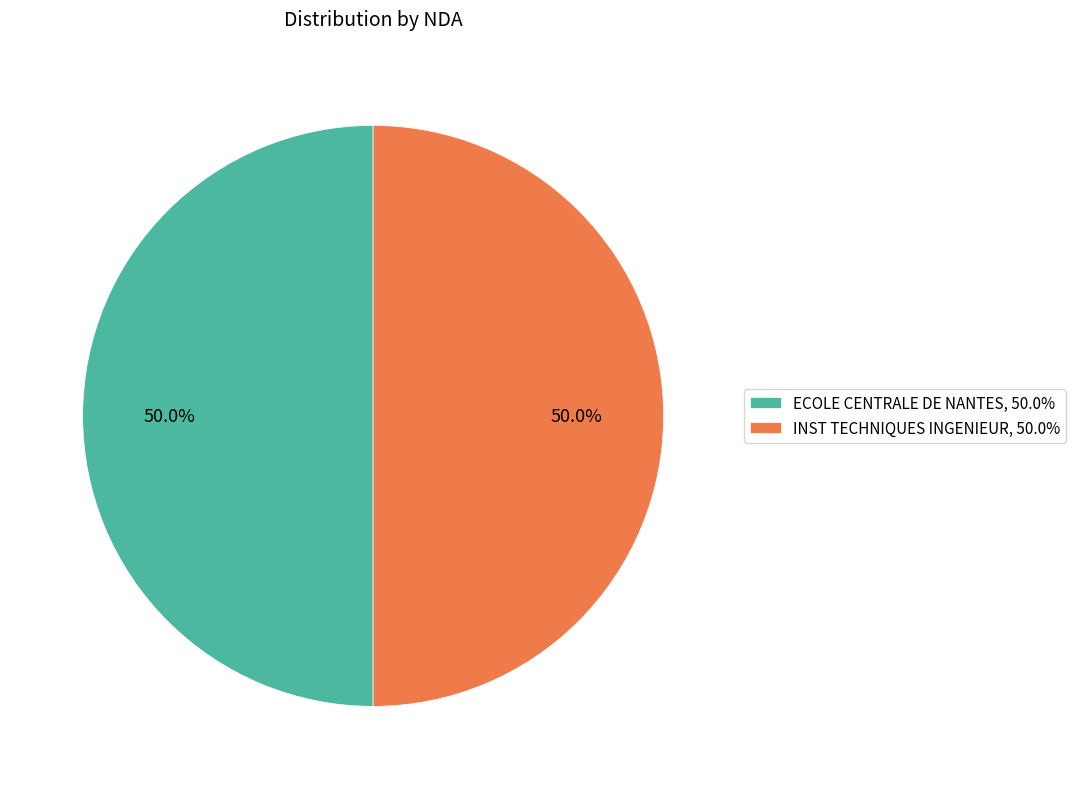

Combined, do ECOLE CENTRALE DE NANTES, 50.0% and INST TECHNIQUES INGENIEUR, 50.0% account for over 50%?

Yes